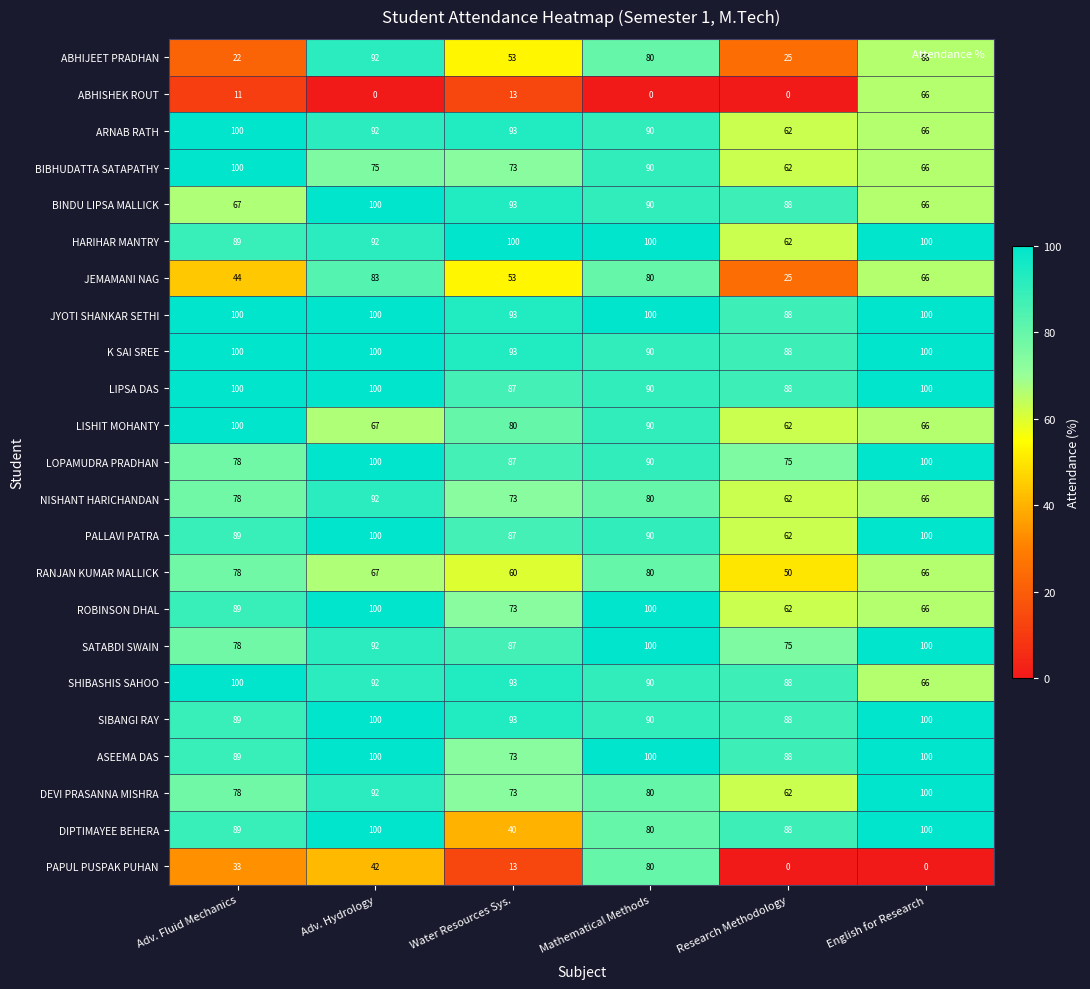

What is the difference between the second highest and minimum values in the SHIBASHIS SAHOO series?

27